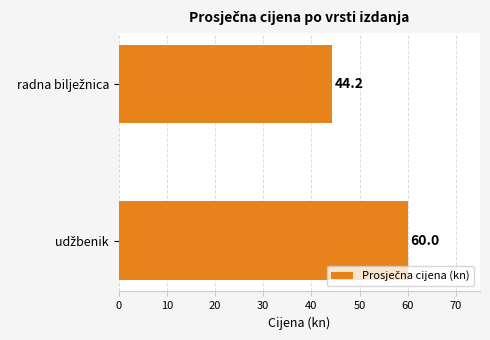

What is the average value?

52.1